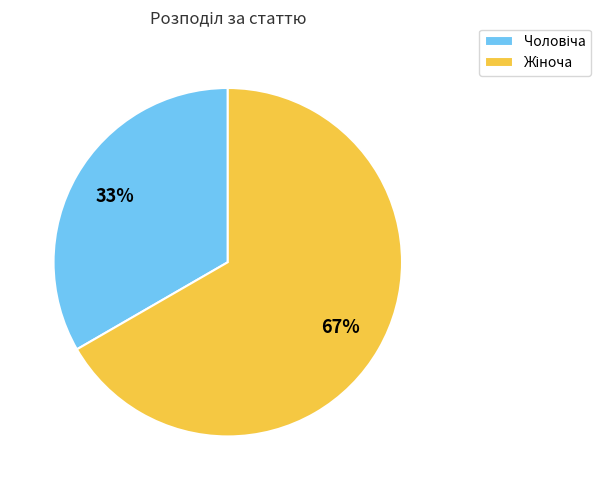

To the nearest percent, what is the average slice percentage?

50%